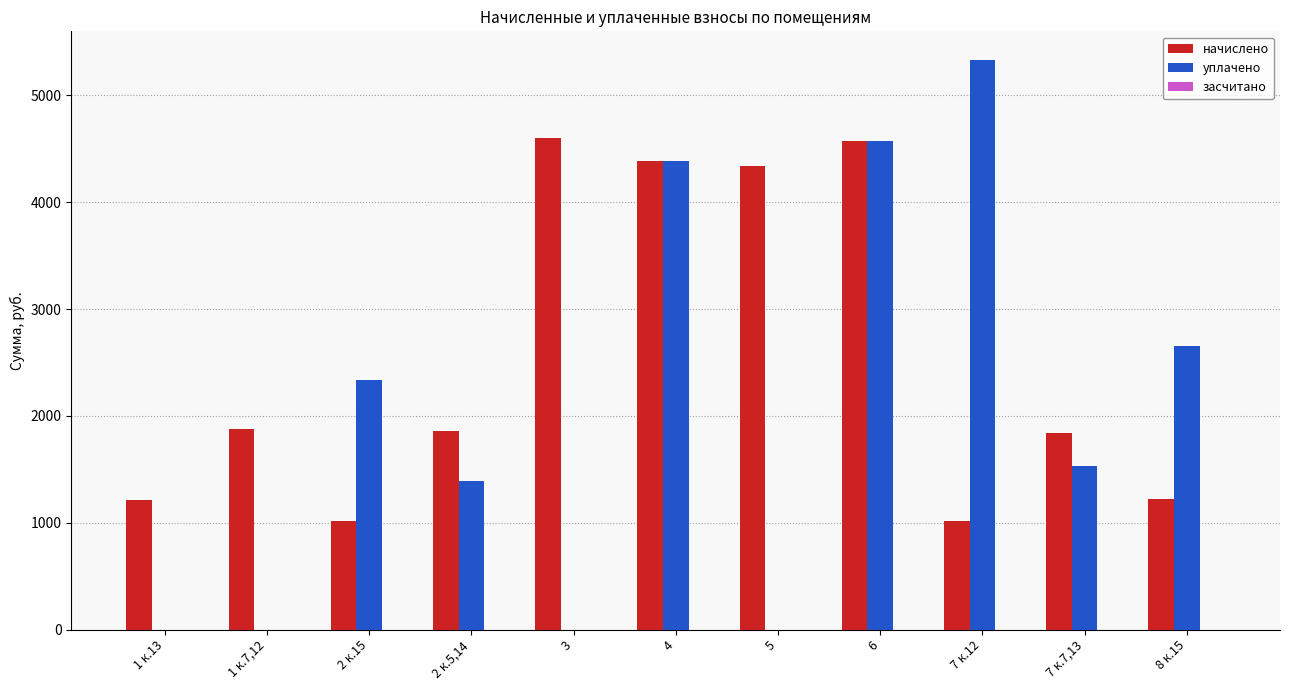

How many categories are shown in the chart?

11